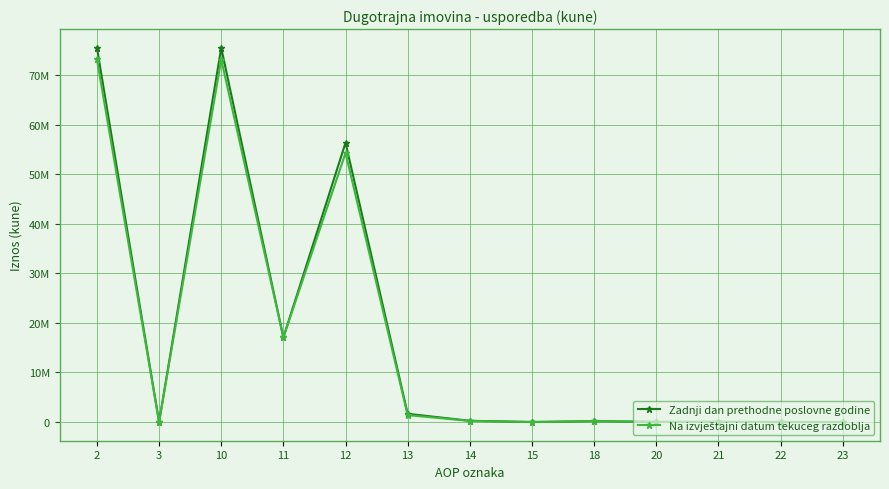

The Zadnji dan prethodne poslovne godine series shows 0 at 22. True or false?

True